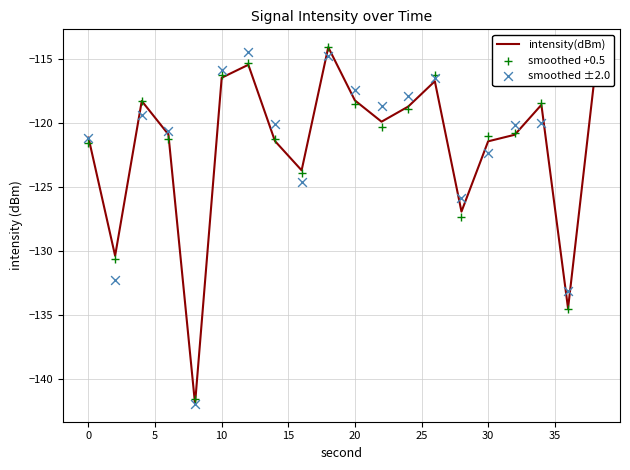

Which series has the largest total across all categories?

smoothed ±2.0